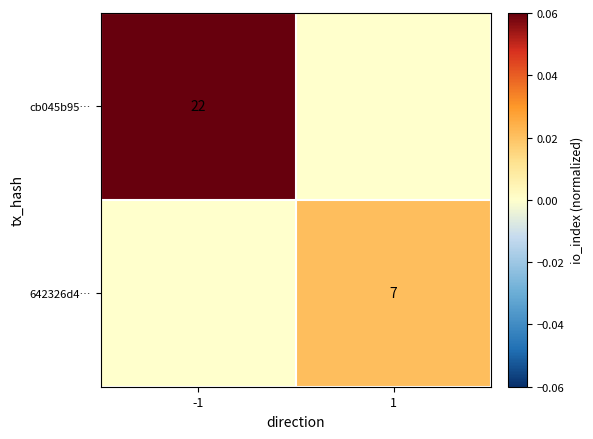

Is the value of 642326d4… at 1 greater than the value of cb045b95… at -1?

No